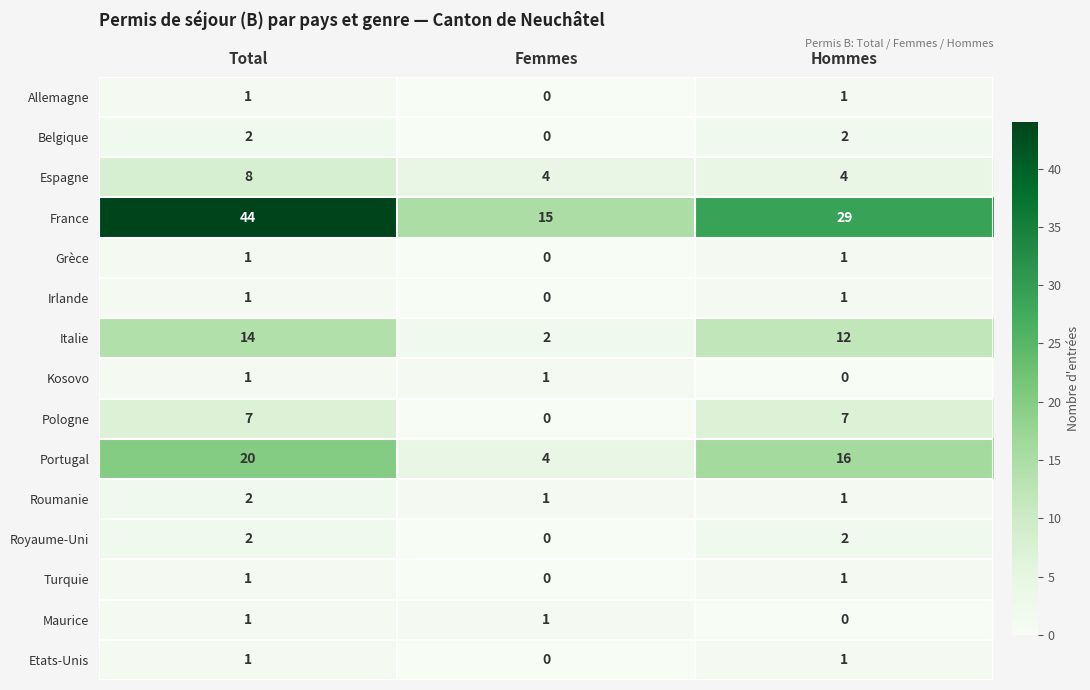

True or false: Turquie has a value of 1 at Hommes.

True